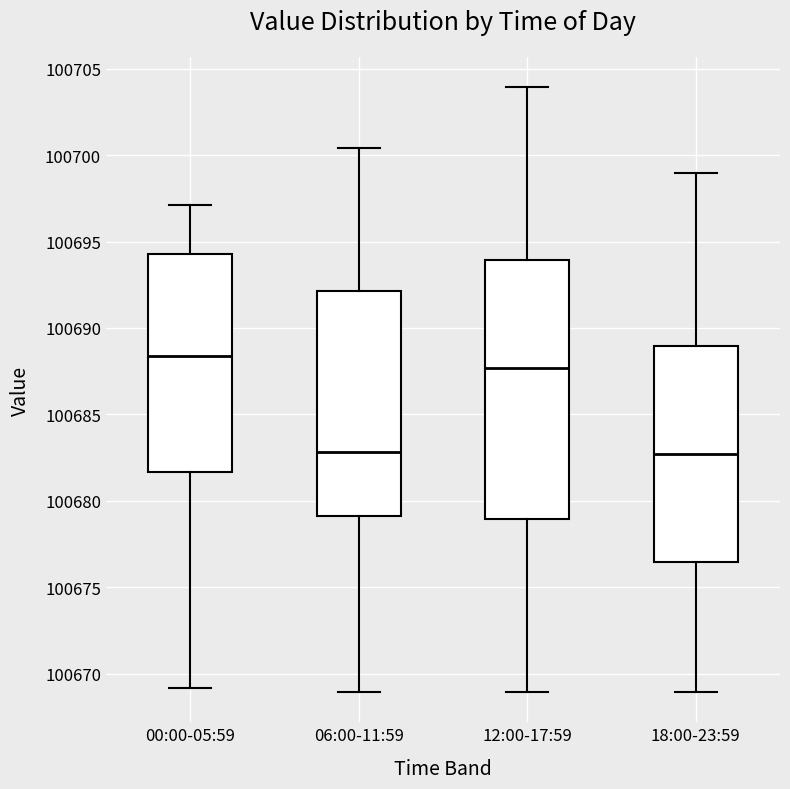

Reading left to right, transcribe this box plot: for each box, give where its median line is, the range the box spans, and where its two whiskers end, as read against the y-axis. The values are not printed on the chart, so give them approximately, as read against the axis.

00:00-05:59: median 100688.5, box 100681.5 to 100694.5, whiskers 100669.0 to 100697.0
06:00-11:59: median 100683.0, box 100679.0 to 100692.0, whiskers 100669.0 to 100700.5
12:00-17:59: median 100687.5, box 100679.0 to 100694.0, whiskers 100669.0 to 100704.0
18:00-23:59: median 100682.5, box 100676.5 to 100689.0, whiskers 100669.0 to 100699.0